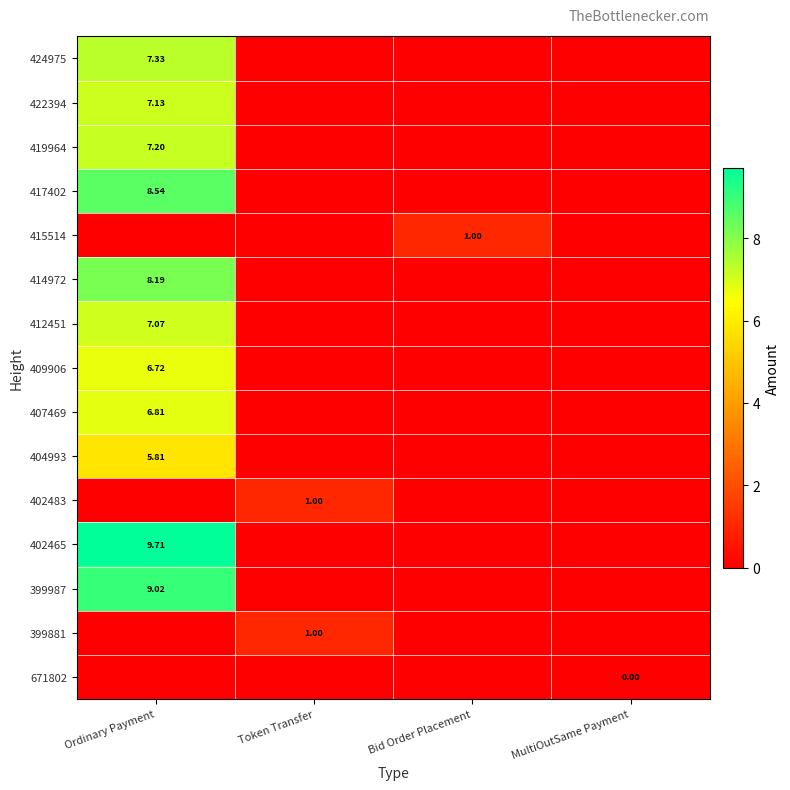

Count the number of data series in this chart.

15